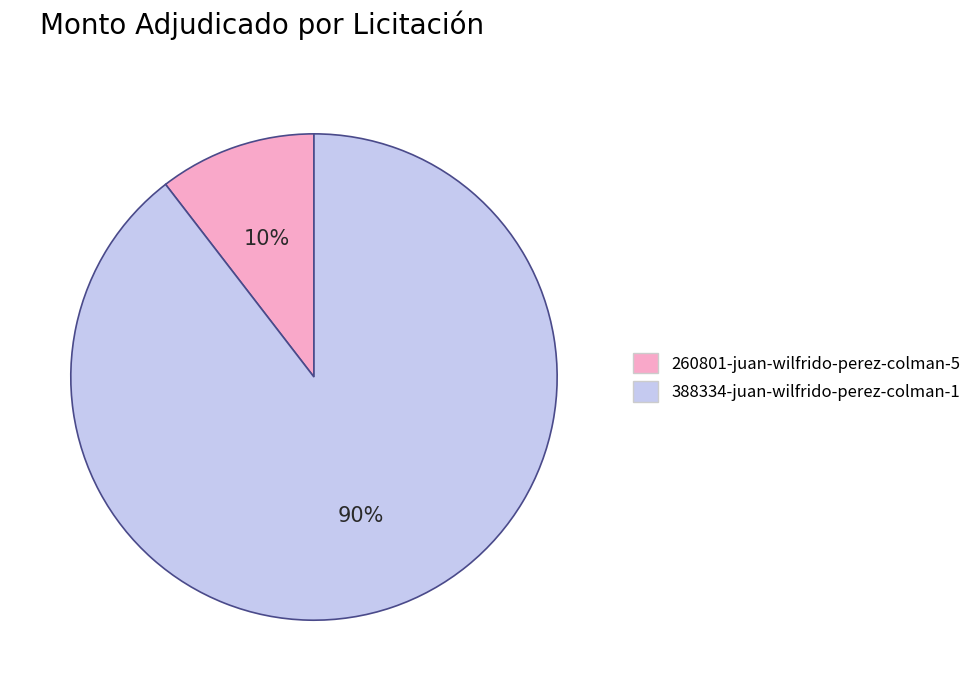

The 388334-juan-wilfrido-perez-colman-1 slice represents 90% of the pie. True or false?

True